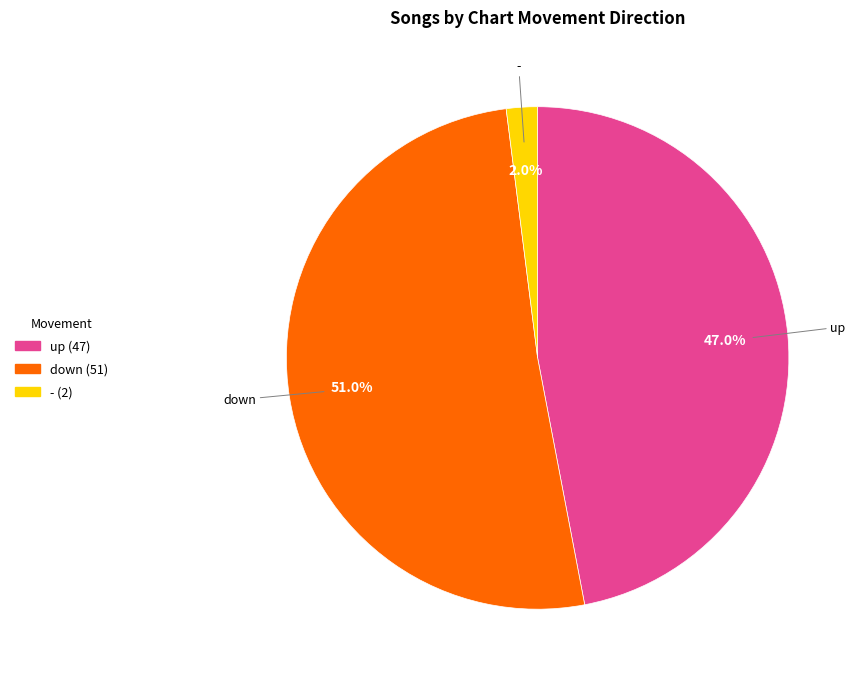

How many slices are in this pie chart?

3